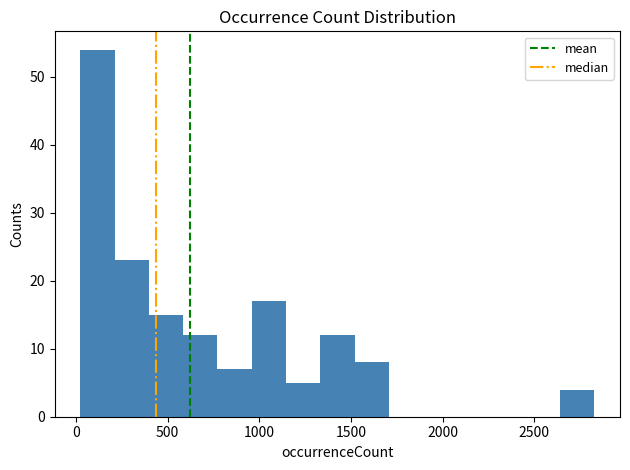

Read against the x-axis, roughly where is the centre of the tallest bar?

100